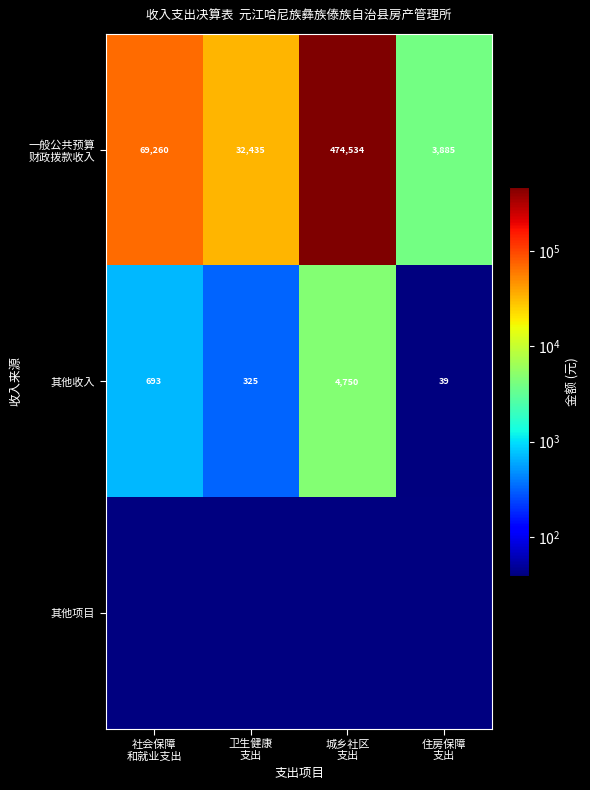

What is the difference between the second highest and minimum values in the 其他收入 series?

654